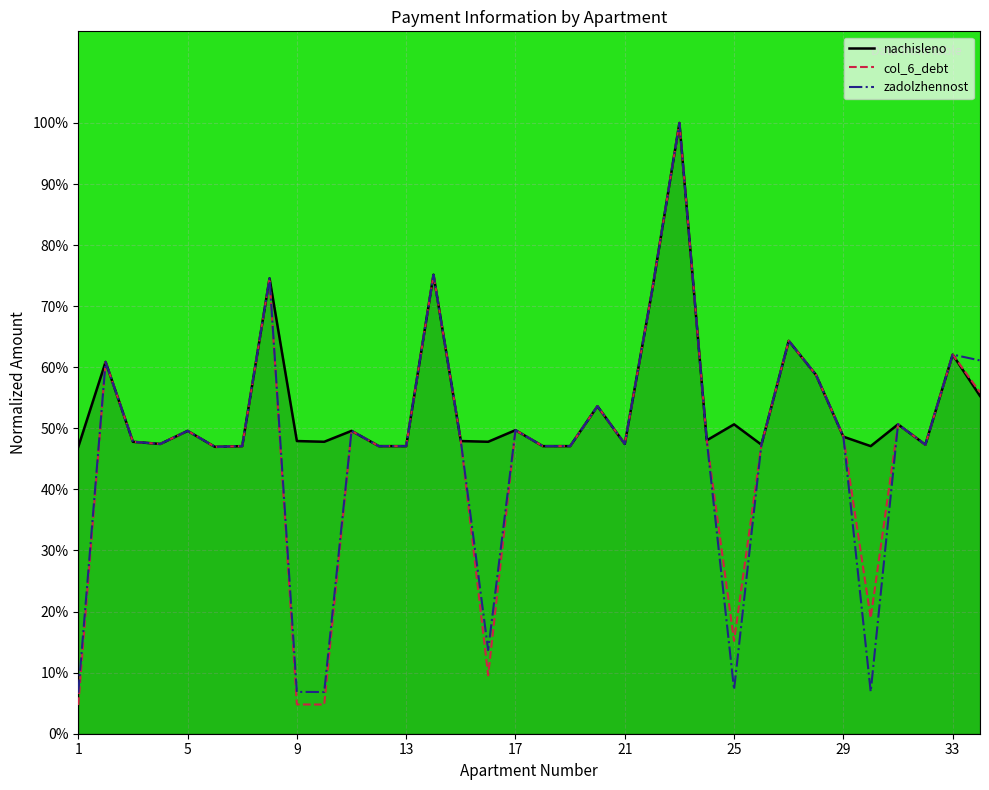

Reading right to left, list all the values displayed in this chart.

zadolzhennost: 34=0.6	33=0.6	32=0.5	31=0.5	30=0.1	29=0.5	28=0.6	27=0.6	26=0.5	25=0.1	24=0.5	23=1.0	22=0.7	21=0.5	20=0.5	19=0.5	18=0.5	17=0.5	16=0.1	15=0.5	14=0.8	13=0.5	12=0.5	11=0.5	10=0.1	9=0.1	8=0.7	7=0.5	6=0.5	5=0.5	4=0.5	3=0.5	2=0.6	1=0.1
col_6_debt: 34=0.6	33=0.6	32=0.5	31=0.5	30=0.2	29=0.5	28=0.6	27=0.6	26=0.5	25=0.2	24=0.5	23=1.0	22=0.7	21=0.5	20=0.5	19=0.5	18=0.5	17=0.5	16=0.1	15=0.5	14=0.8	13=0.5	12=0.5	11=0.5	10=0.0	9=0.0	8=0.7	7=0.5	6=0.5	5=0.5	4=0.5	3=0.5	2=0.6	1=0.0
nachisleno: 34=0.6	33=0.6	32=0.5	31=0.5	30=0.5	29=0.5	28=0.6	27=0.6	26=0.5	25=0.5	24=0.5	23=1.0	22=0.7	21=0.5	20=0.5	19=0.5	18=0.5	17=0.5	16=0.5	15=0.5	14=0.8	13=0.5	12=0.5	11=0.5	10=0.5	9=0.5	8=0.7	7=0.5	6=0.5	5=0.5	4=0.5	3=0.5	2=0.6	1=0.5